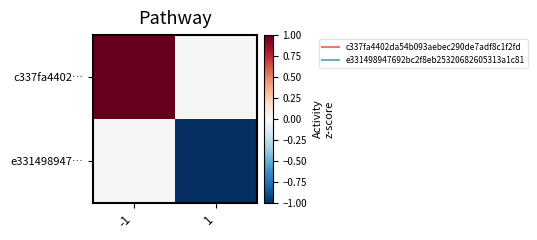

Reading left to right, list all the values displayed in this chart.

c337fa4402…: -1=1	1=0
e331498947…: -1=0	1=-1